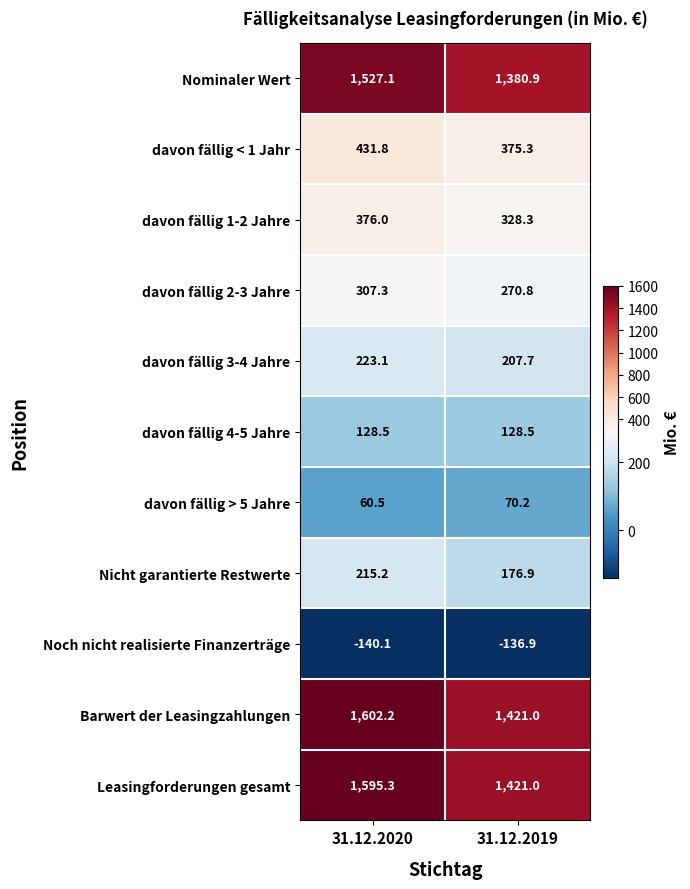

Which series has the largest range (max minus min)?

Barwert der Leasingzahlungen